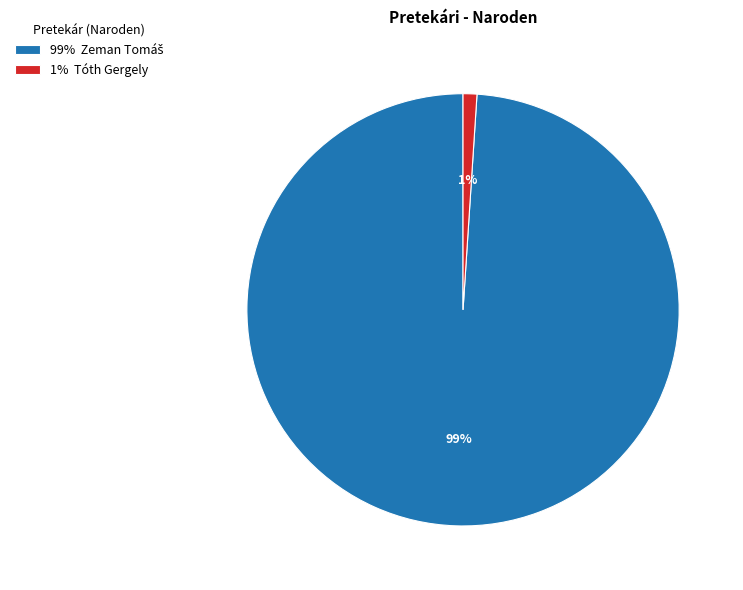

Count the number of slices in the pie.

2